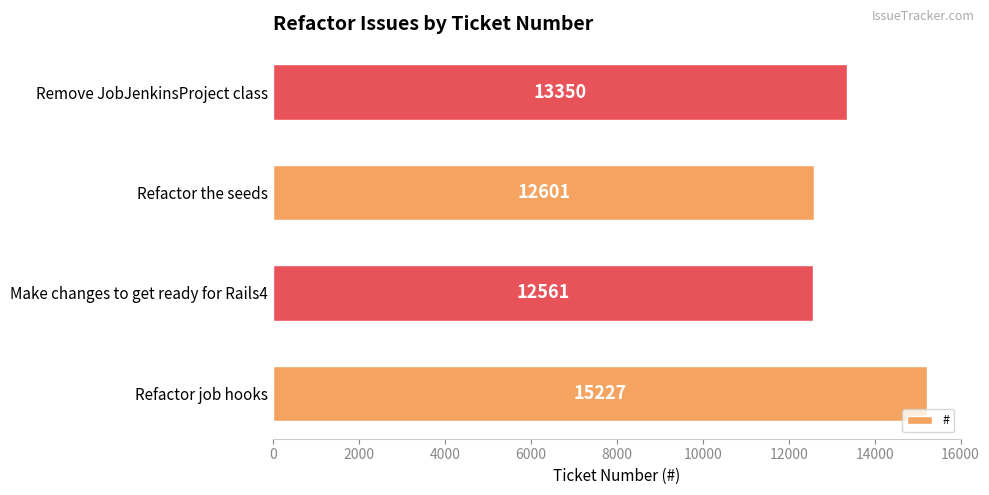

What is the average value?

13435